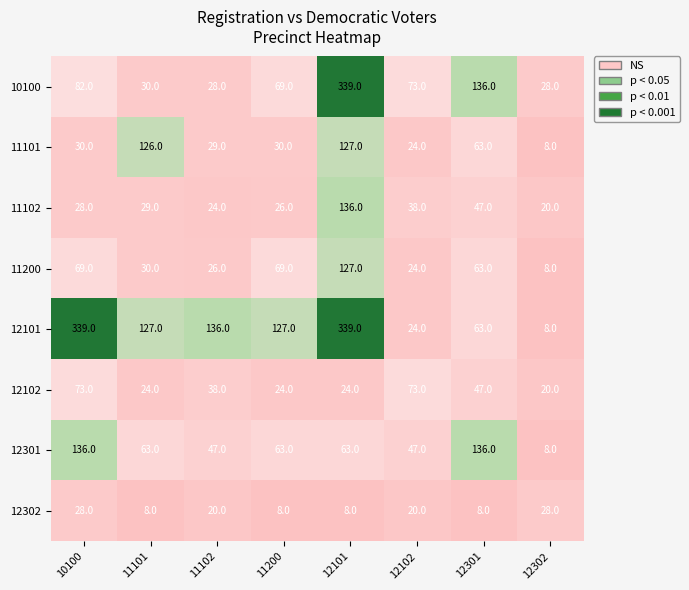

The value of 12301 at 11102 is 70. True or false?

False